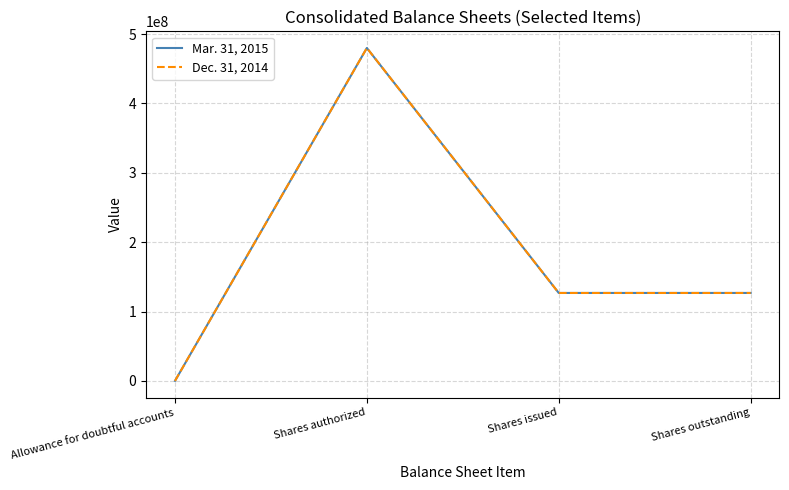

Reading right to left, extract all data points from this chart.

Mar. 31, 2015: Shares outstanding=126802309	Shares issued=126802309	Shares authorized=480000000	Allowance for doubtful accounts=42
Dec. 31, 2014: Shares outstanding=126773097	Shares issued=126773097	Shares authorized=480000000	Allowance for doubtful accounts=42